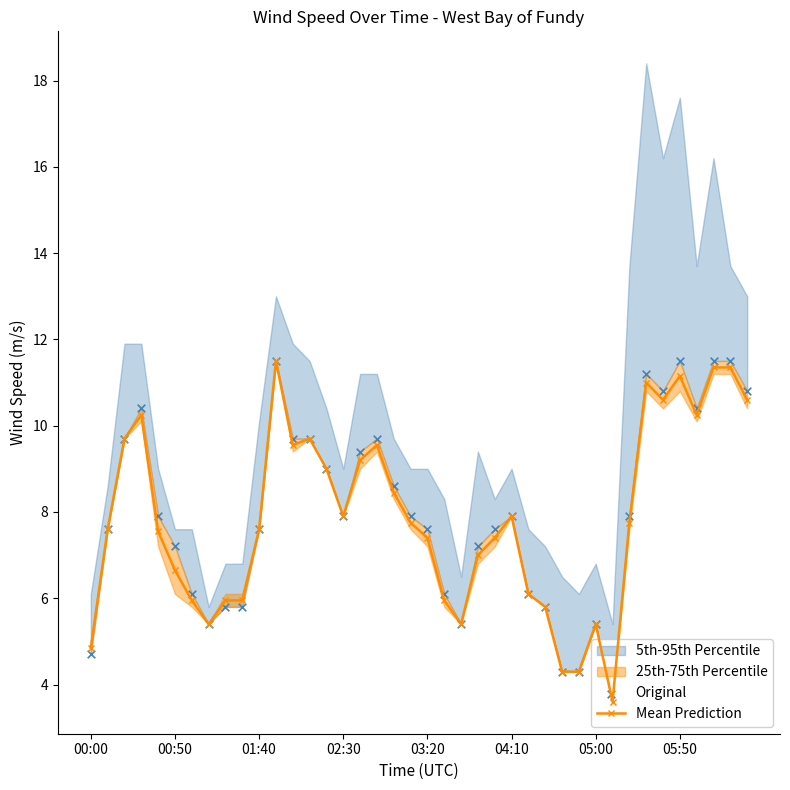

What is the total value across all series at 01:40?

15.2